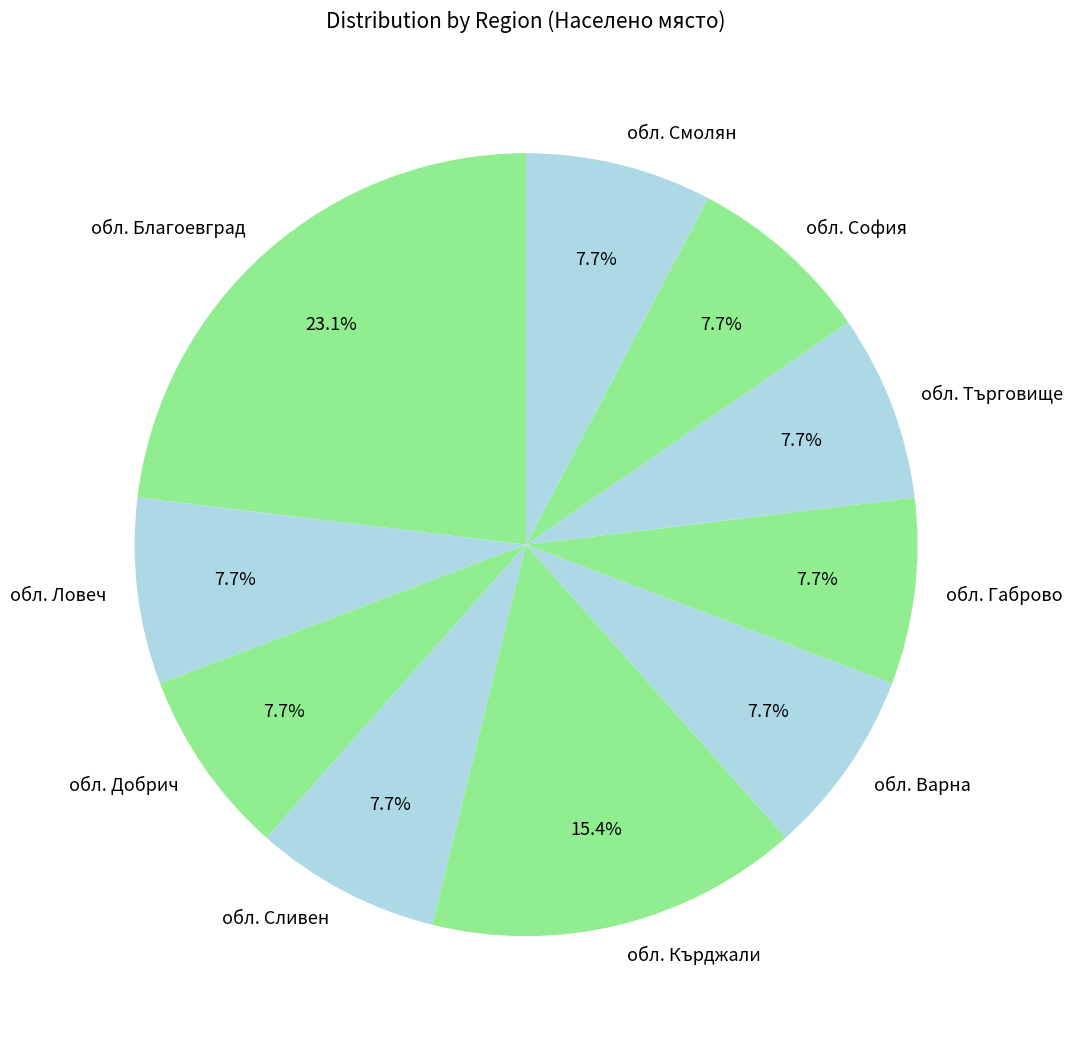

What is the total percentage of обл. Търговище and обл. Сливен?

15.4%